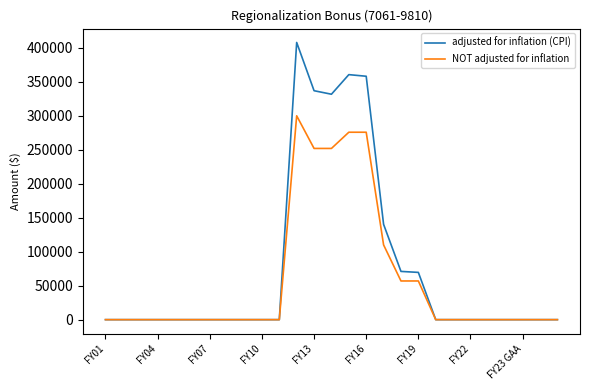

What is the sum of all adjusted for inflation (CPI) values?

2076023